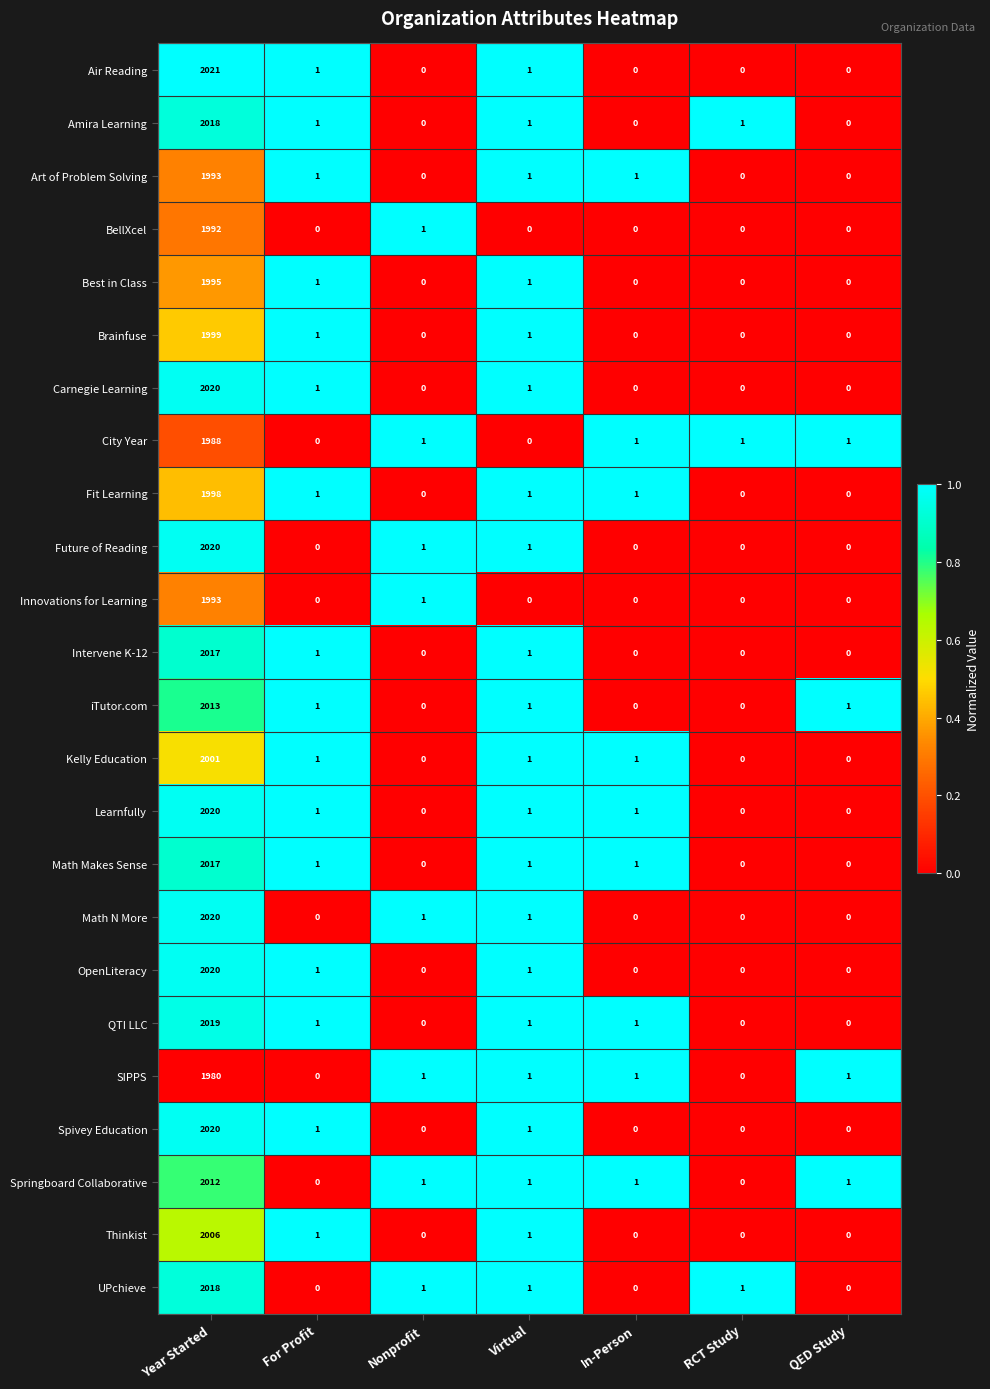

Which series has the widest spread of values?

Air Reading